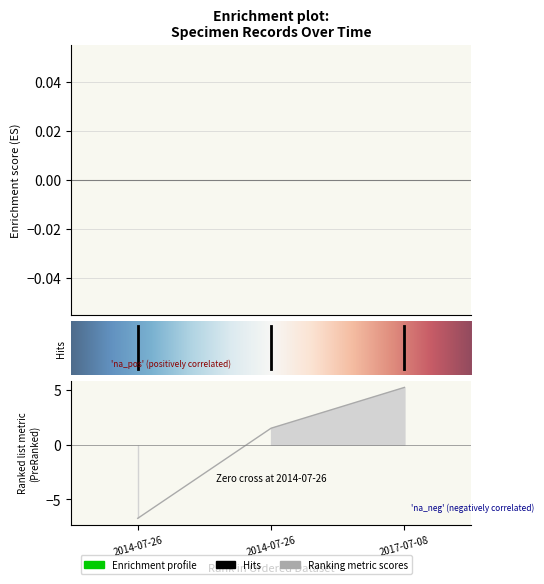

Reading left to right, transcribe all the data shown in this chart.

2014-07-26=-6.7	2014-07-26=1.5	2017-07-08=5.2